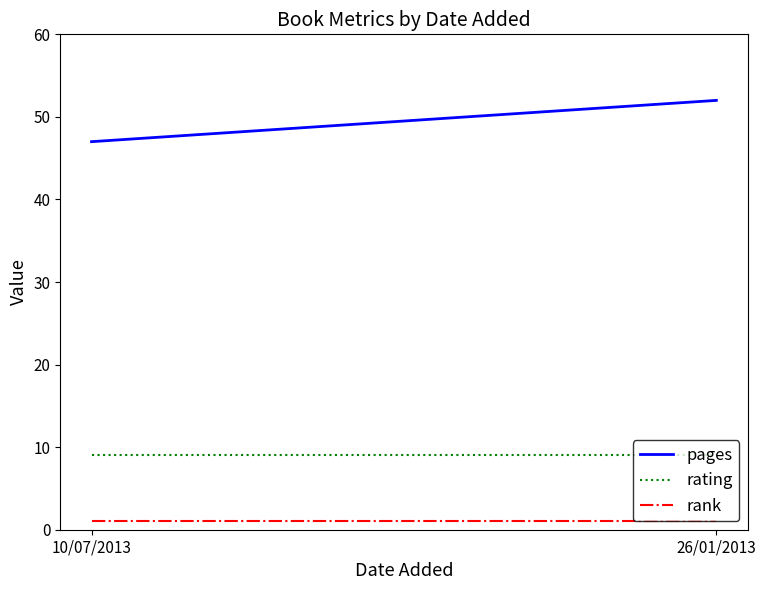

What is the value of the rank point at the 2nd from the left?

1